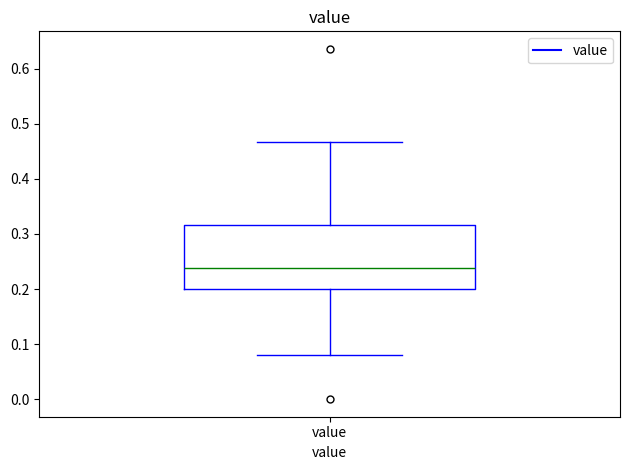

Where is the upper edge of the box for value on the y-axis? The values are not printed on the chart, so give them approximately, as read against the axis.

0.32